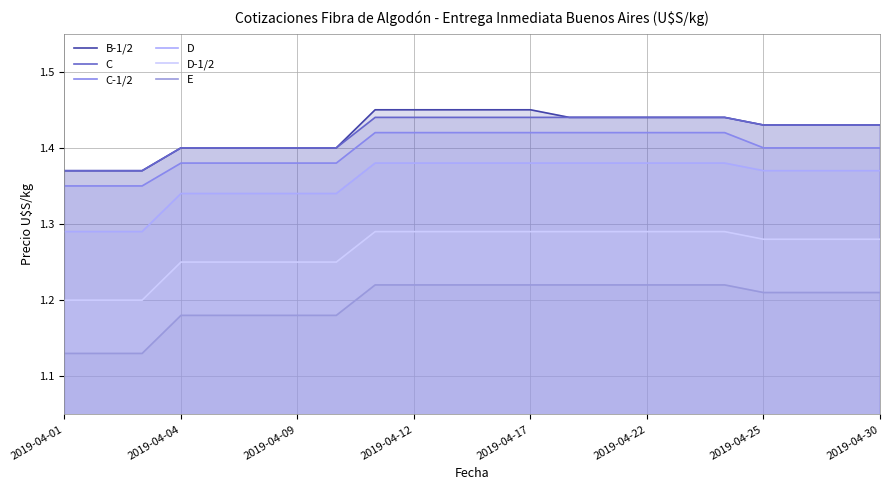

Which series has the largest total across all categories?

B-1/2